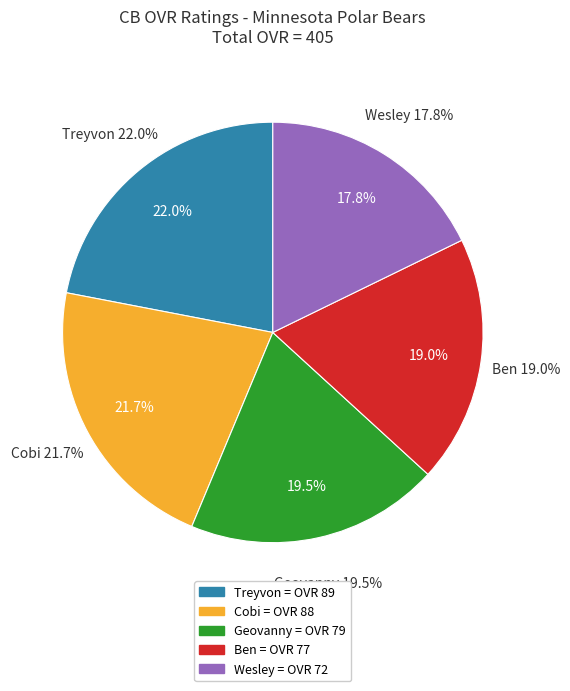

How many segments does this pie chart have?

5